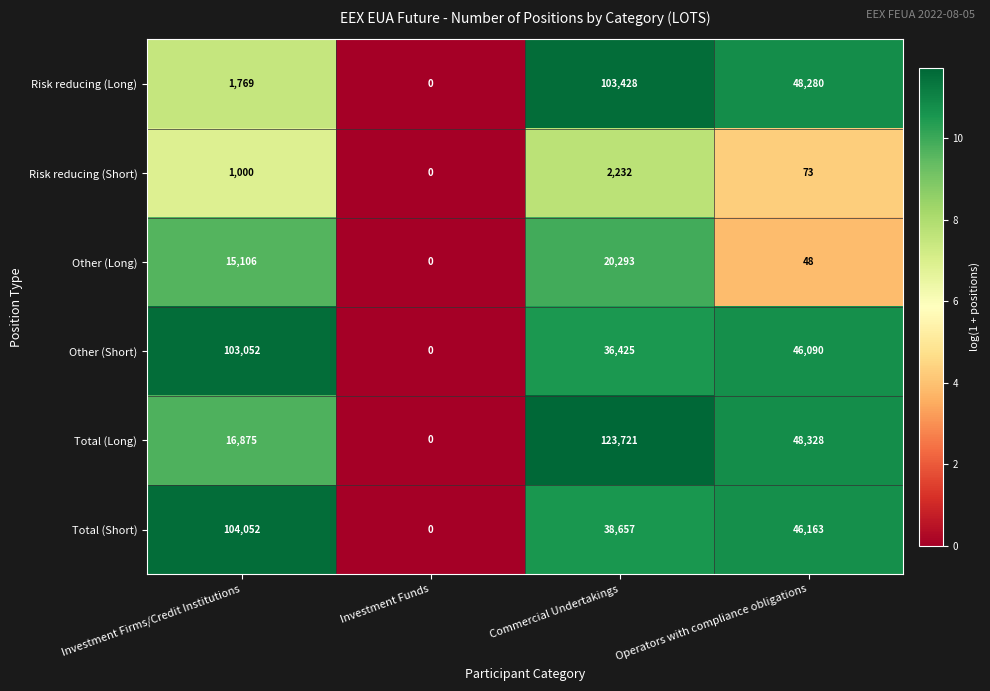

Is the value of Other (Short) at Operators with compliance obligations greater than the value of Total (Long) at Commercial Undertakings?

No